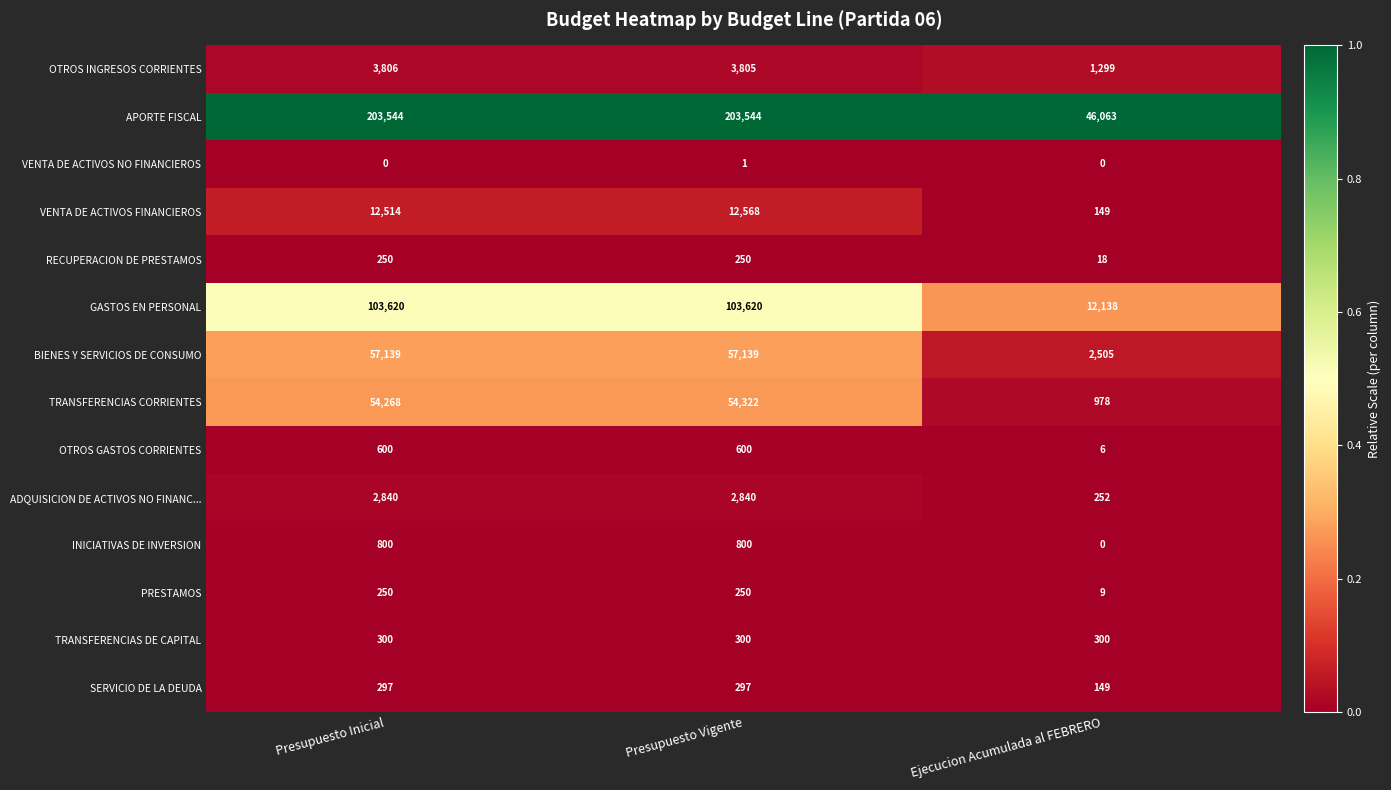

The INICIATIVAS DE INVERSION series shows 1300 at Presupuesto Vigente. True or false?

False